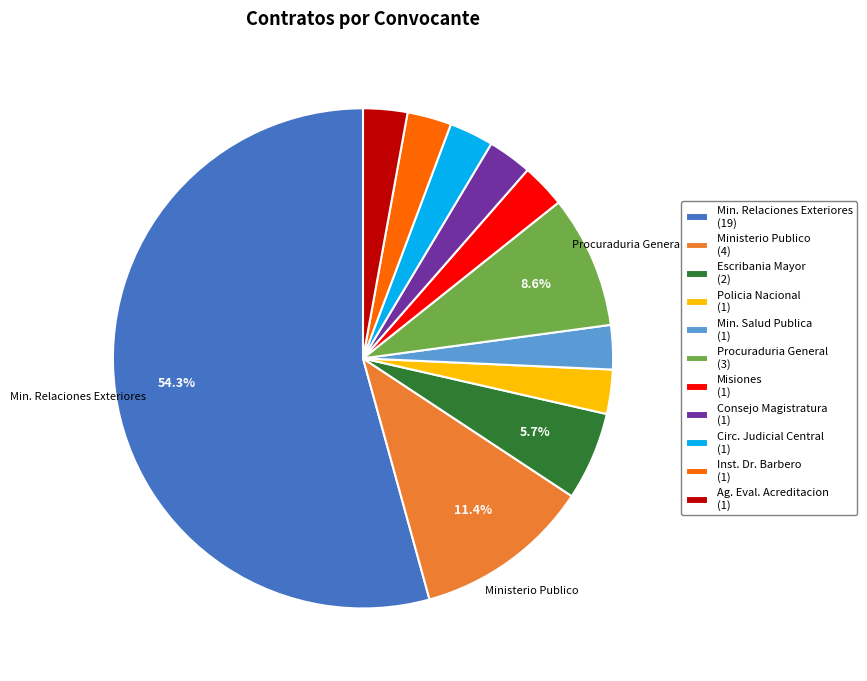

What percentage is NOT represented by Ministerio Publico (4)?

88.6%